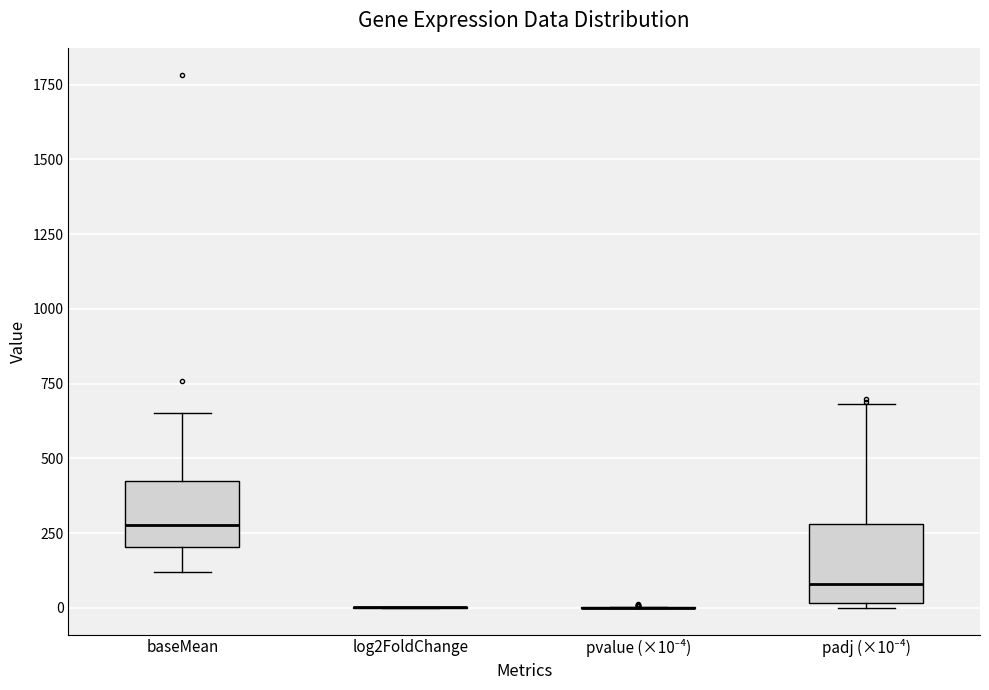

Reading left to right, read every box against the y-axis: the position of its median line, the range the box covers, and the ends of its whiskers. The values are not printed on the chart, so give them approximately, as read against the axis.

baseMean: median 300, box 200 to 450, whiskers 100 to 650
log2FoldChange: box collapsed to a line at 0, whiskers 0 to 0
pvalue (×10⁻⁴): box collapsed to a line at 0, whiskers 0 to 0
padj (×10⁻⁴): median 100, box 0 to 300, whiskers 0 to 700